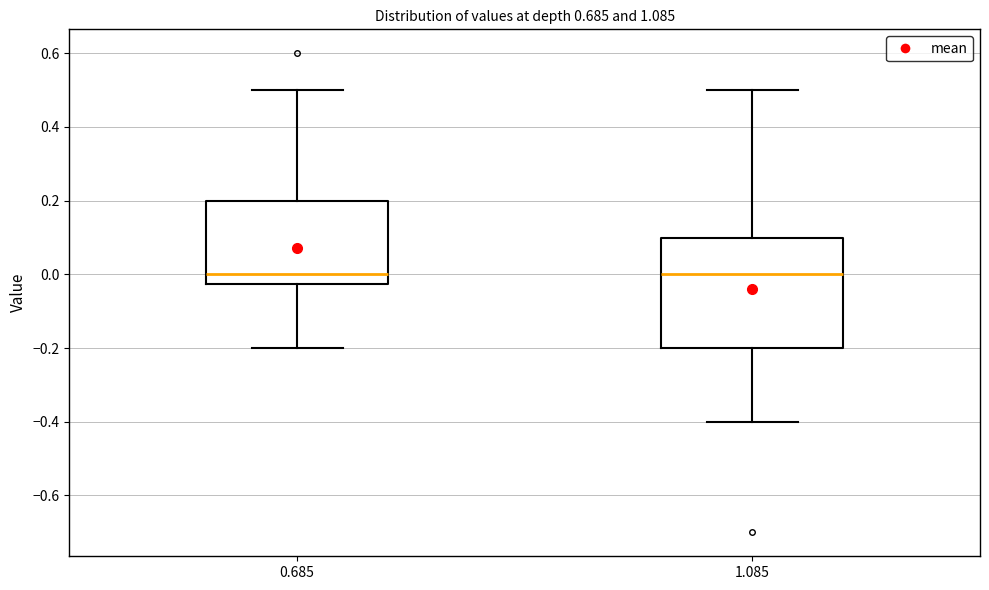

Comparing the boxes themselves (not the whiskers), which one is the tallest?

1.085